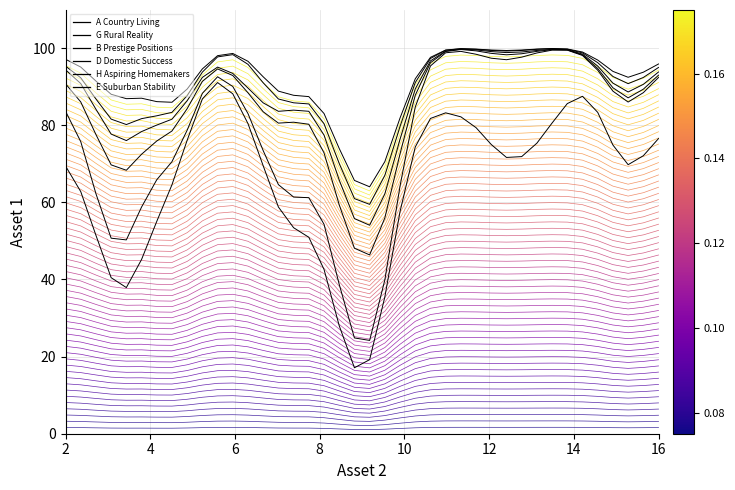

What are all the series names shown in the legend?

A Country Living, G Rural Reality, B Prestige Positions, D Domestic Success, H Aspiring Homemakers, E Suburban Stability